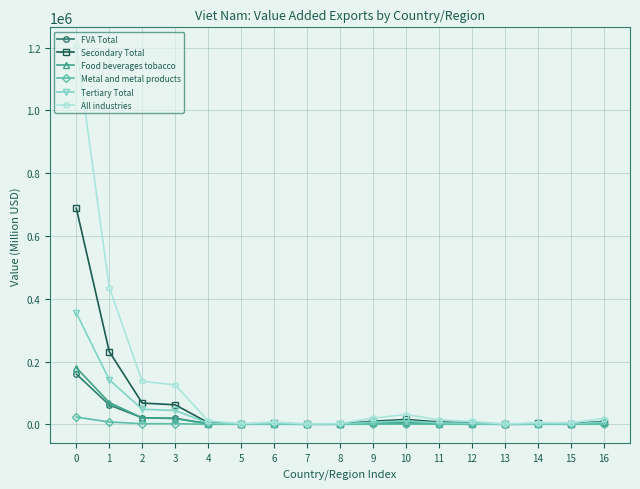

The value of Secondary Total at 0 is 395945.4. True or false?

False